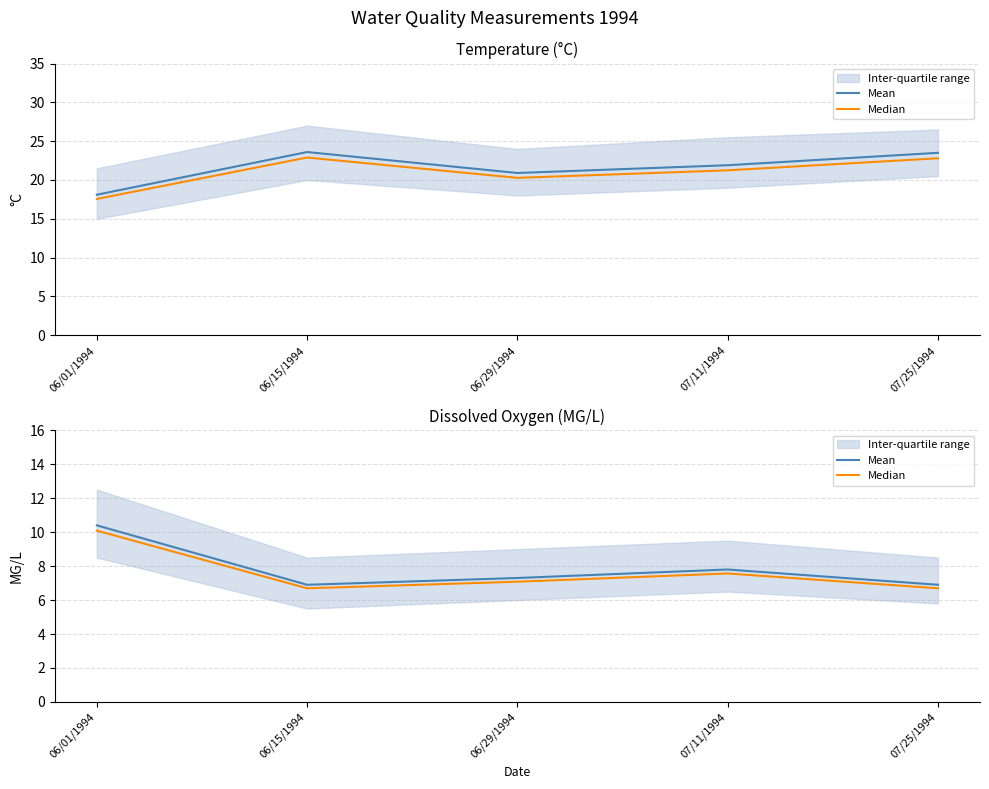

Rank the series at 06/29/1994 from lowest to highest value.

Median, Mean